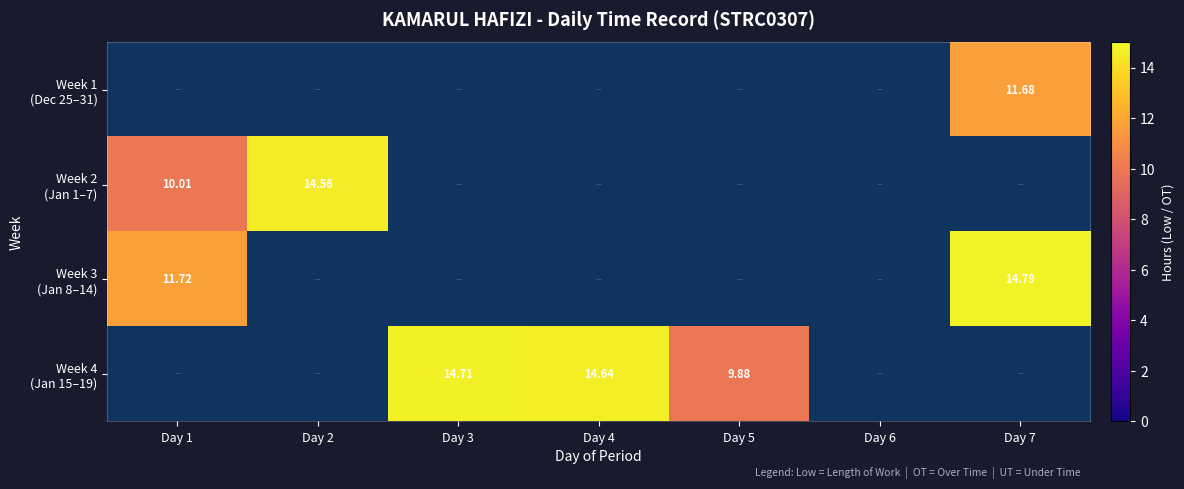

Which has a higher value, Day 1 or Day 4?

Day 4